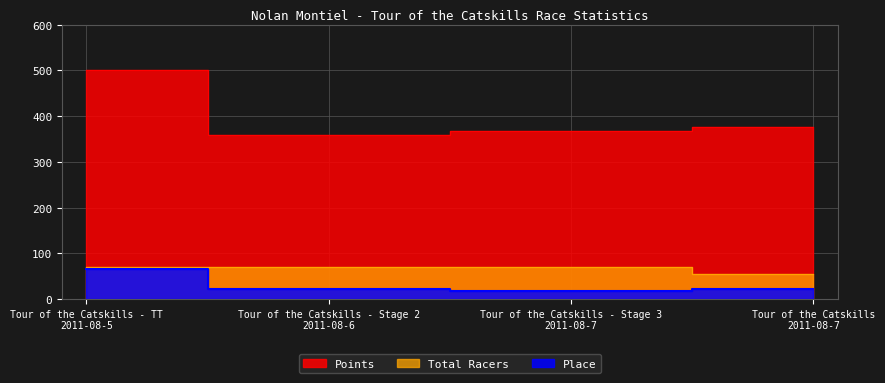

Reading left to right, list all the values displayed in this chart.

Points: Tour of the Catskills - TT
2011-08-5=501.5	Tour of the Catskills - Stage 2
2011-08-6=359.5	Tour of the Catskills - Stage 3
2011-08-7=366.6	Tour of the Catskills
2011-08-7=377.2
Place: Tour of the Catskills - TT
2011-08-5=65.0	Tour of the Catskills - Stage 2
2011-08-6=22.0	Tour of the Catskills - Stage 3
2011-08-7=17.0	Tour of the Catskills
2011-08-7=22.0
Total Racers: Tour of the Catskills - TT
2011-08-5=71.0	Tour of the Catskills - Stage 2
2011-08-6=71.0	Tour of the Catskills - Stage 3
2011-08-7=71.0	Tour of the Catskills
2011-08-7=56.0